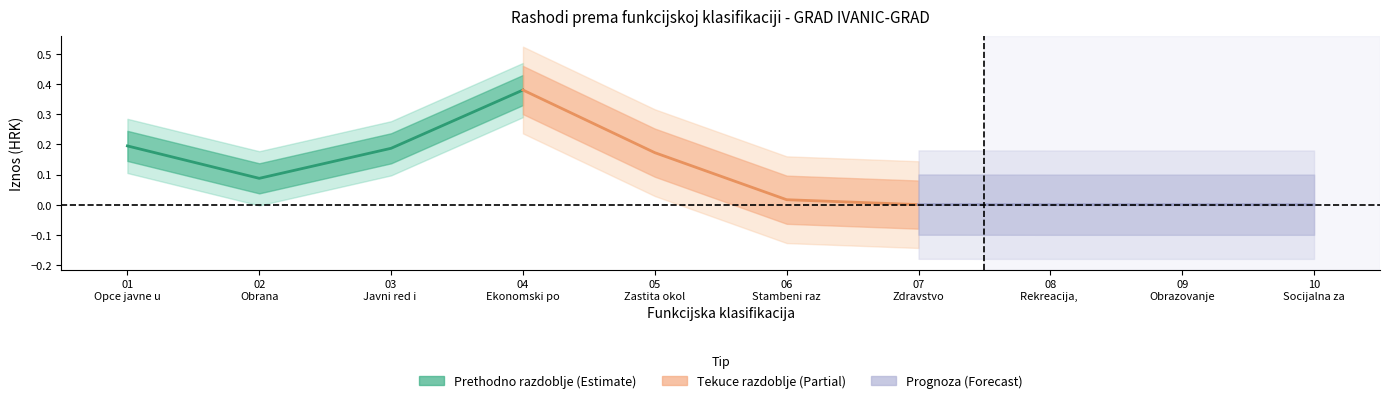

What are all the series names shown in the legend?

Prethodno razdoblje (Estimate), Tekuce razdoblje (Partial), Prognoza (Forecast)